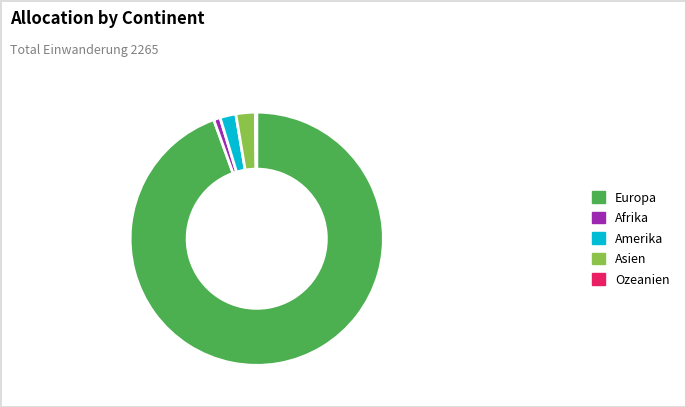

Does Europa account for over 50% of the chart?

Yes